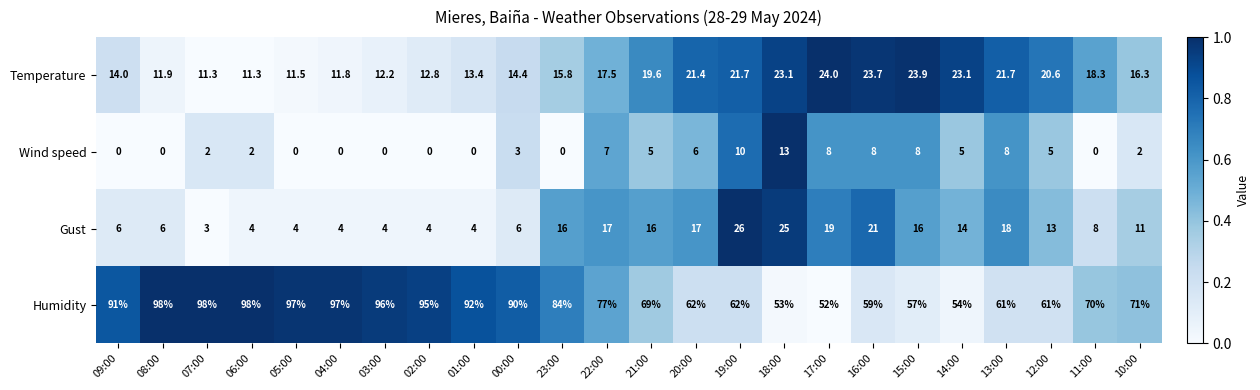

Is it true that Temperature equals 23.1 at 18:00?

True